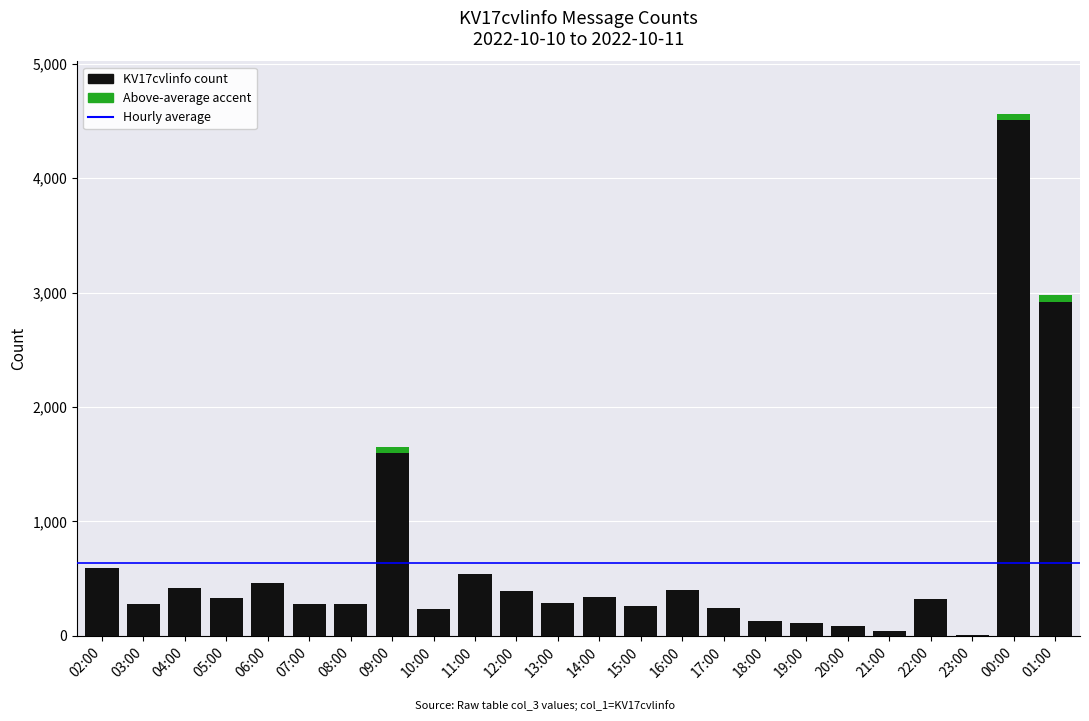

List the labels in order of value, largest first.

00:00, 01:00, 09:00, 02:00, 11:00, 06:00, 04:00, 16:00, 12:00, 14:00, 05:00, 22:00, 13:00, 07:00, 03:00, 08:00, 15:00, 17:00, 10:00, 18:00, 19:00, 20:00, 21:00, 23:00